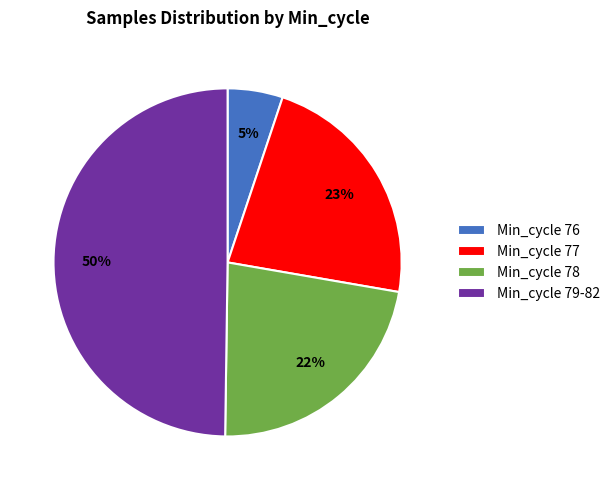

What is the largest slice in the pie chart?

Min_cycle 79-82